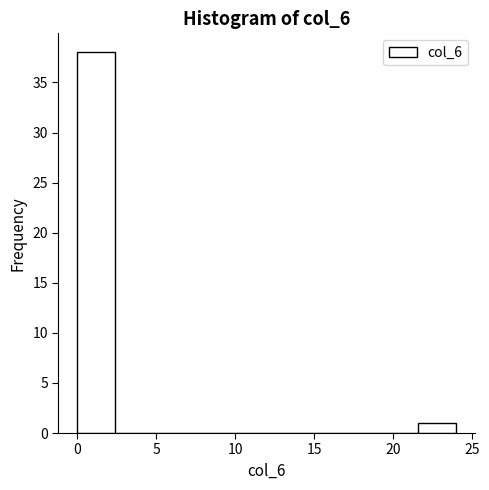

Reading left to right, list every bar in this chart as the range it spans on the x-axis followed by its height. Neither the bar edges nor the heights are printed on the chart, so give them approximately, as read against the axes.

0.0 to 2.4: 38
2.4 to 4.8: 0
4.8 to 7.2: 0
7.2 to 9.6: 0
9.6 to 12.0: 0
12.0 to 14.4: 0
14.4 to 16.8: 0
16.8 to 19.2: 0
19.2 to 21.6: 0
21.6 to 24.0: 1